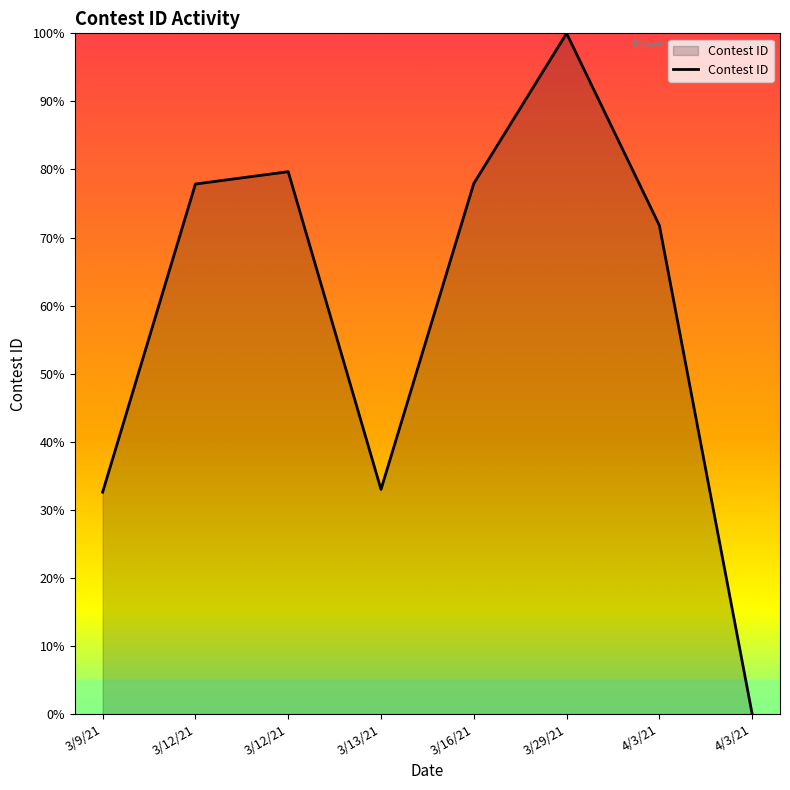

How many series are shown in this chart?

1